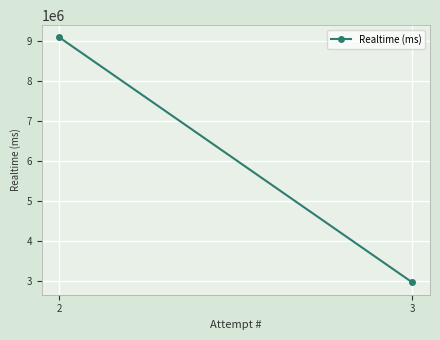

What is the ratio of the value at 2 to the value at 3?

3.1